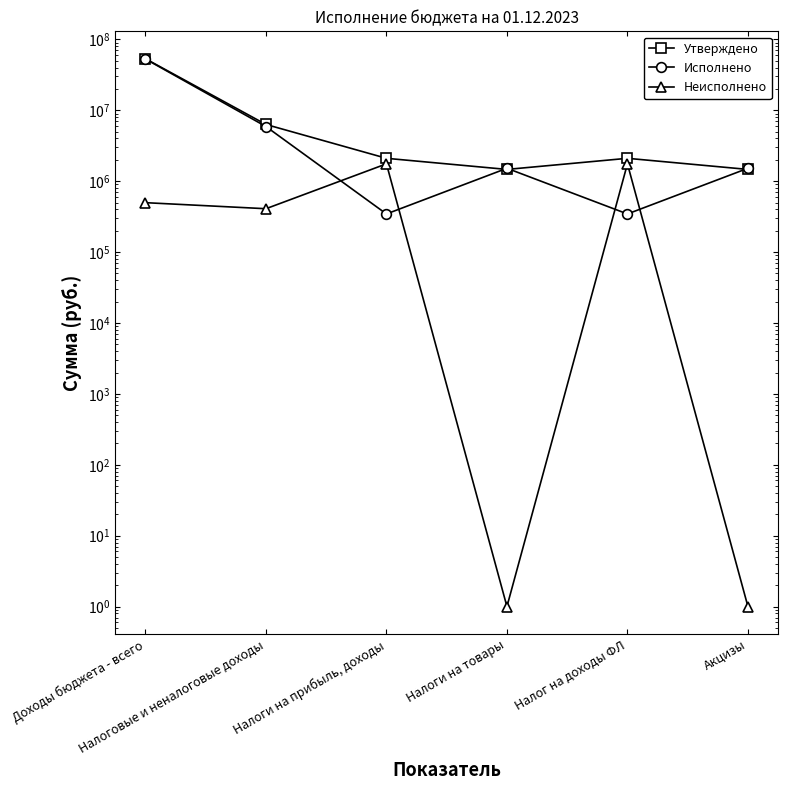

How many data points in Неисполнено are above 497643?

3